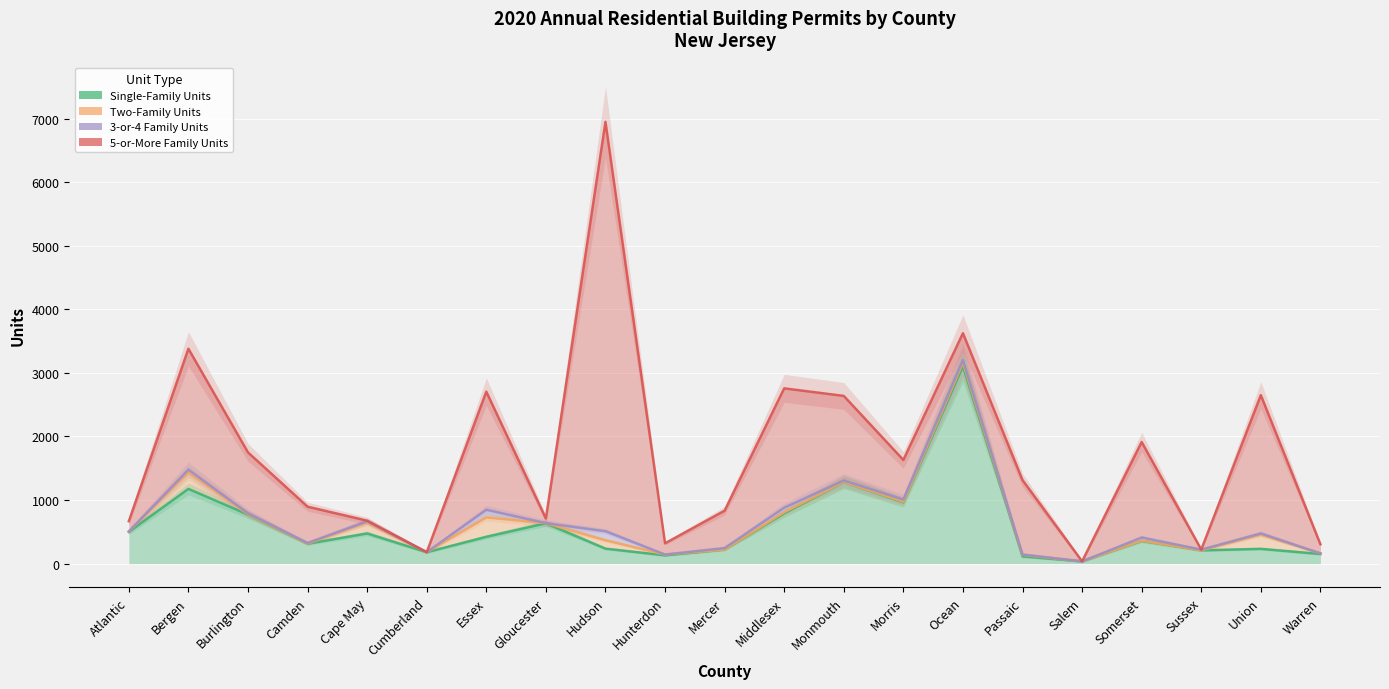

What is the average value of the 5-or-More Family Units series?

1047